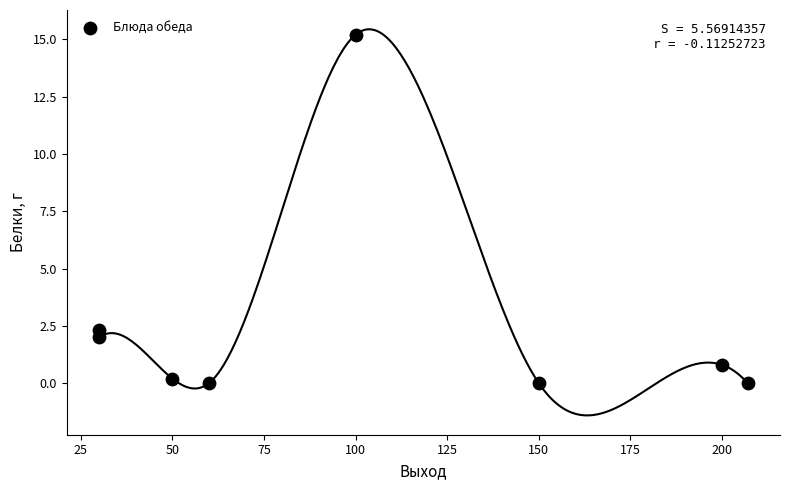

What Y value in the scatter plot is closest to 7?

2.3